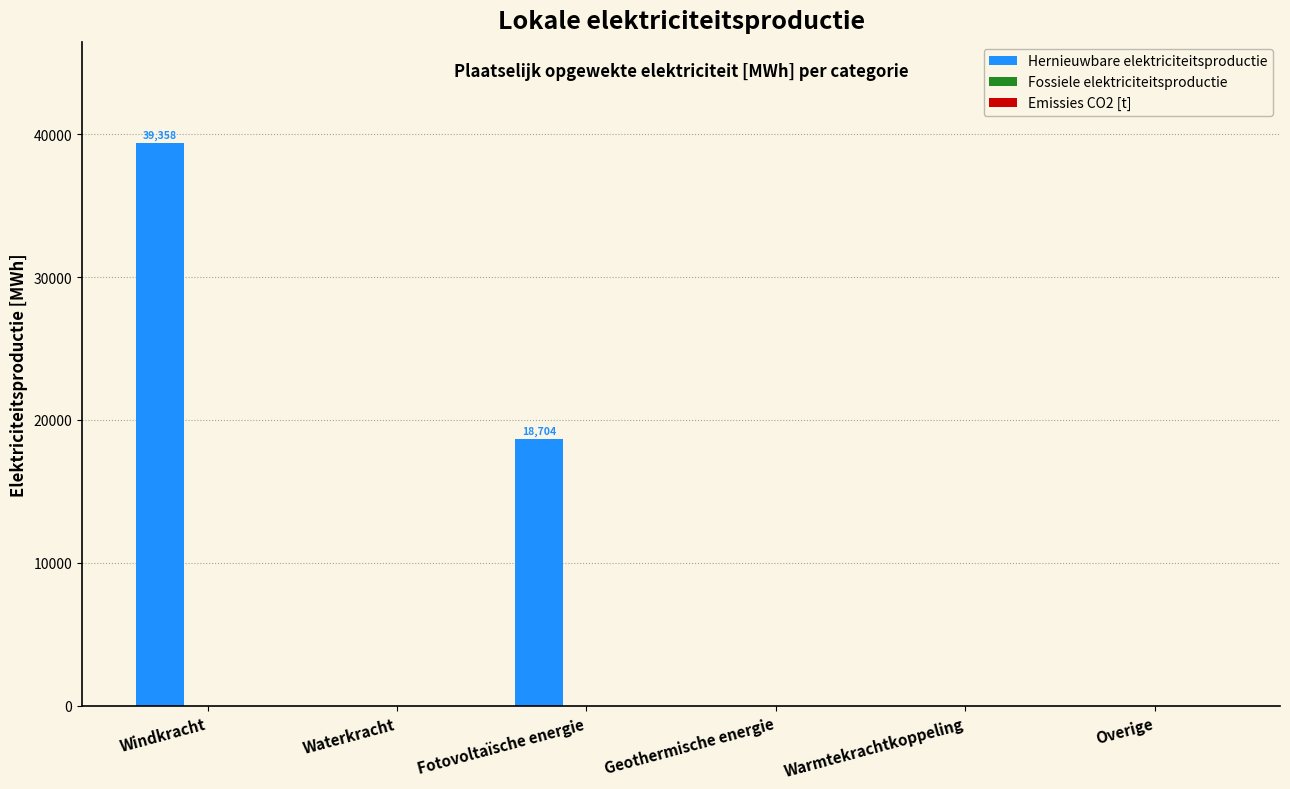

Is it true that the value at Waterkracht is 0.0?

True